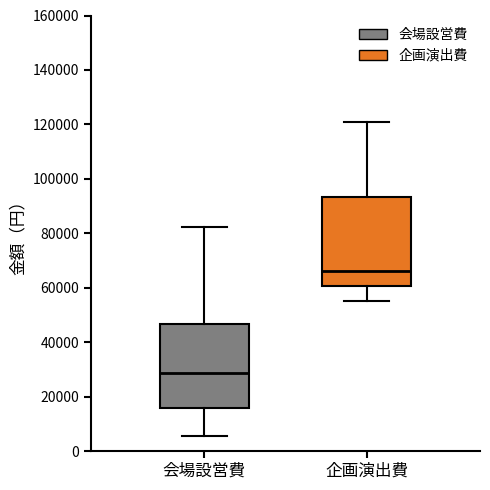

Where does the upper whisker of the box for 企画演出費 end on the y-axis? The values are not printed on the chart, so give them approximately, as read against the axis.

122000